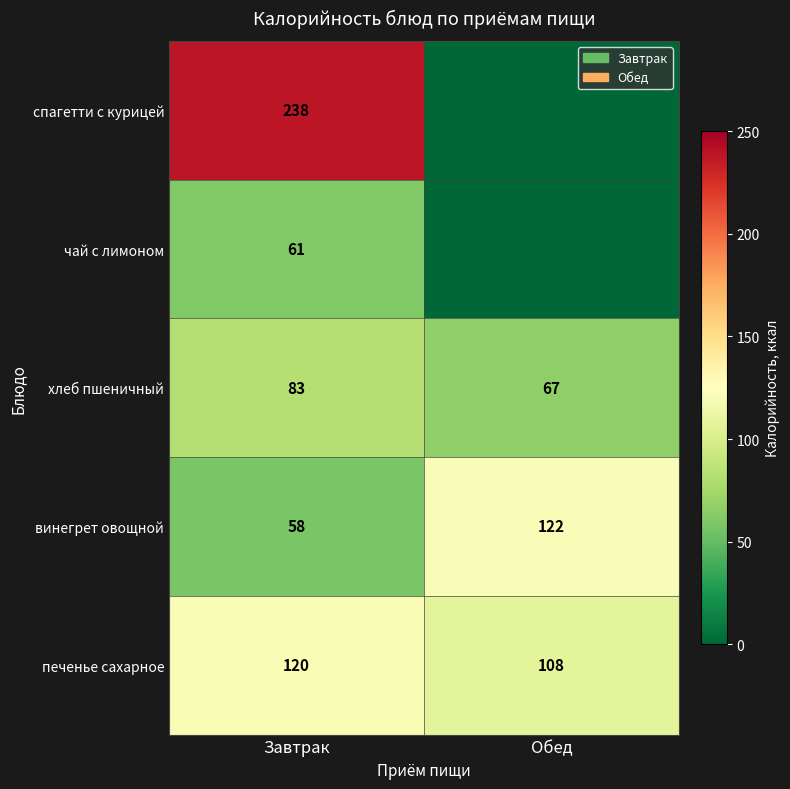

The печенье сахарное series shows 192.4 at Завтрак. True or false?

False